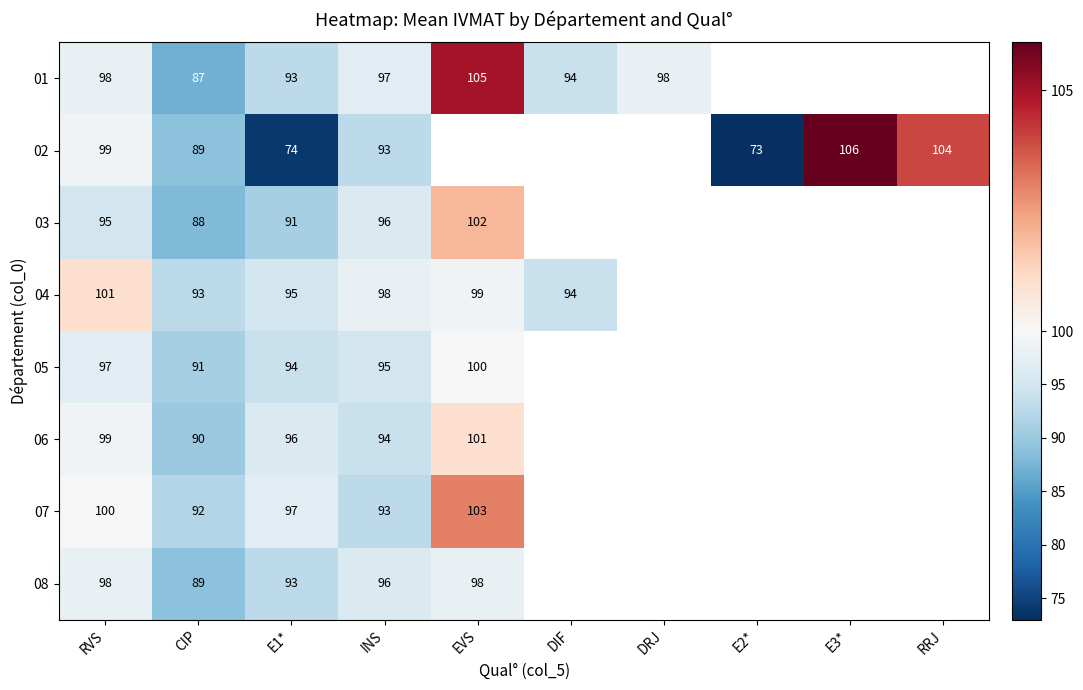

The value of 02 at RVS is 99. True or false?

True